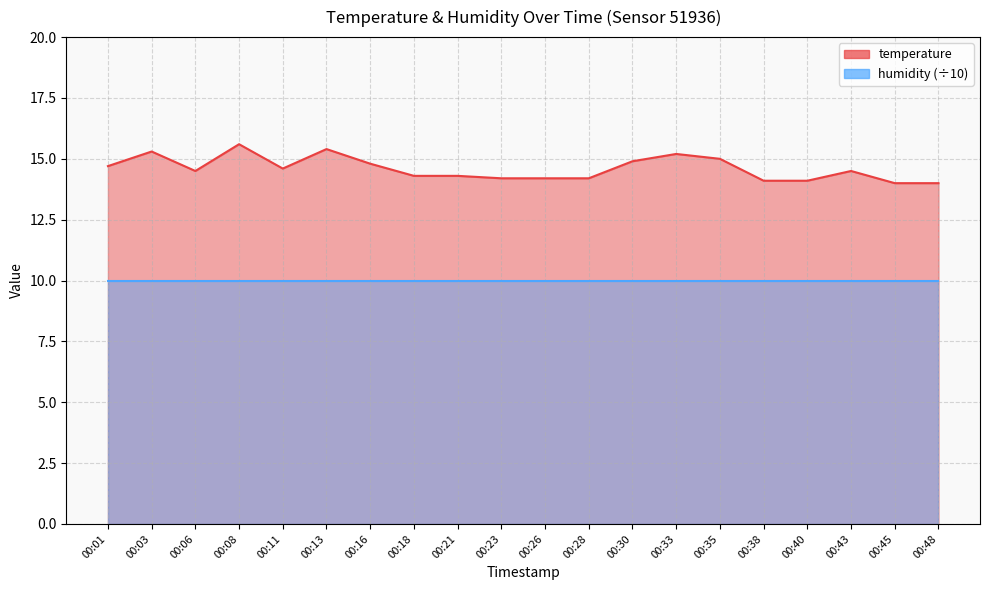

Where is the first local maximum?

00:03